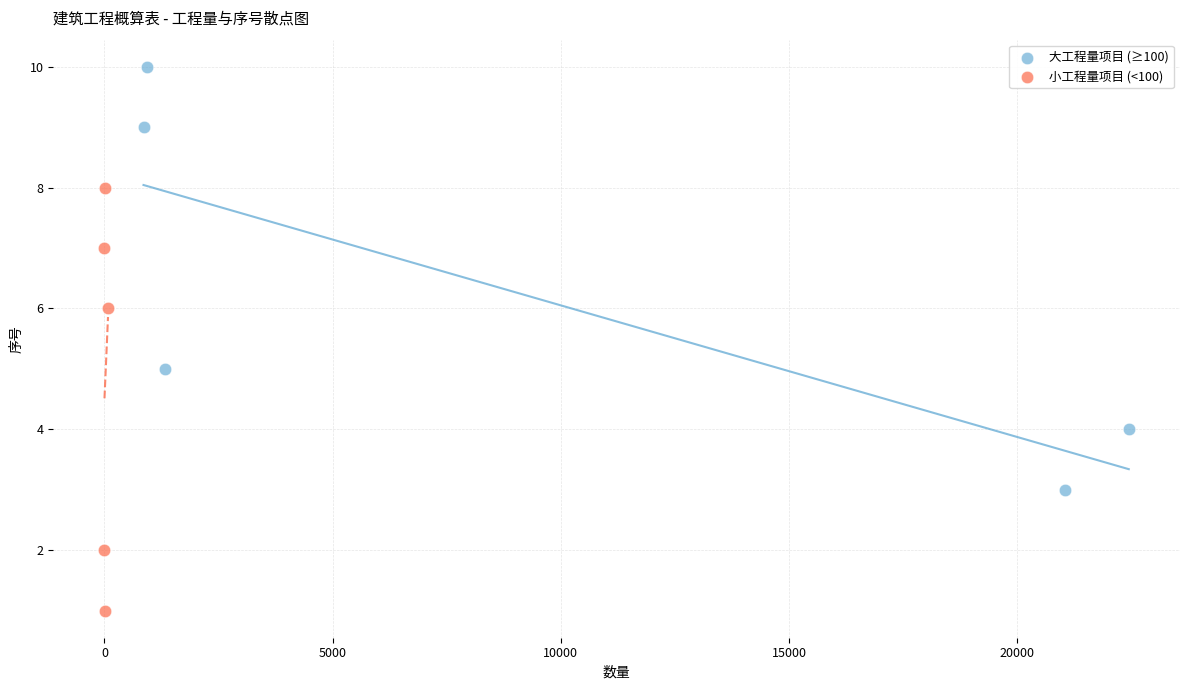

Which series reaches the maximum Y coordinate?

大工程量项目 (≥100)